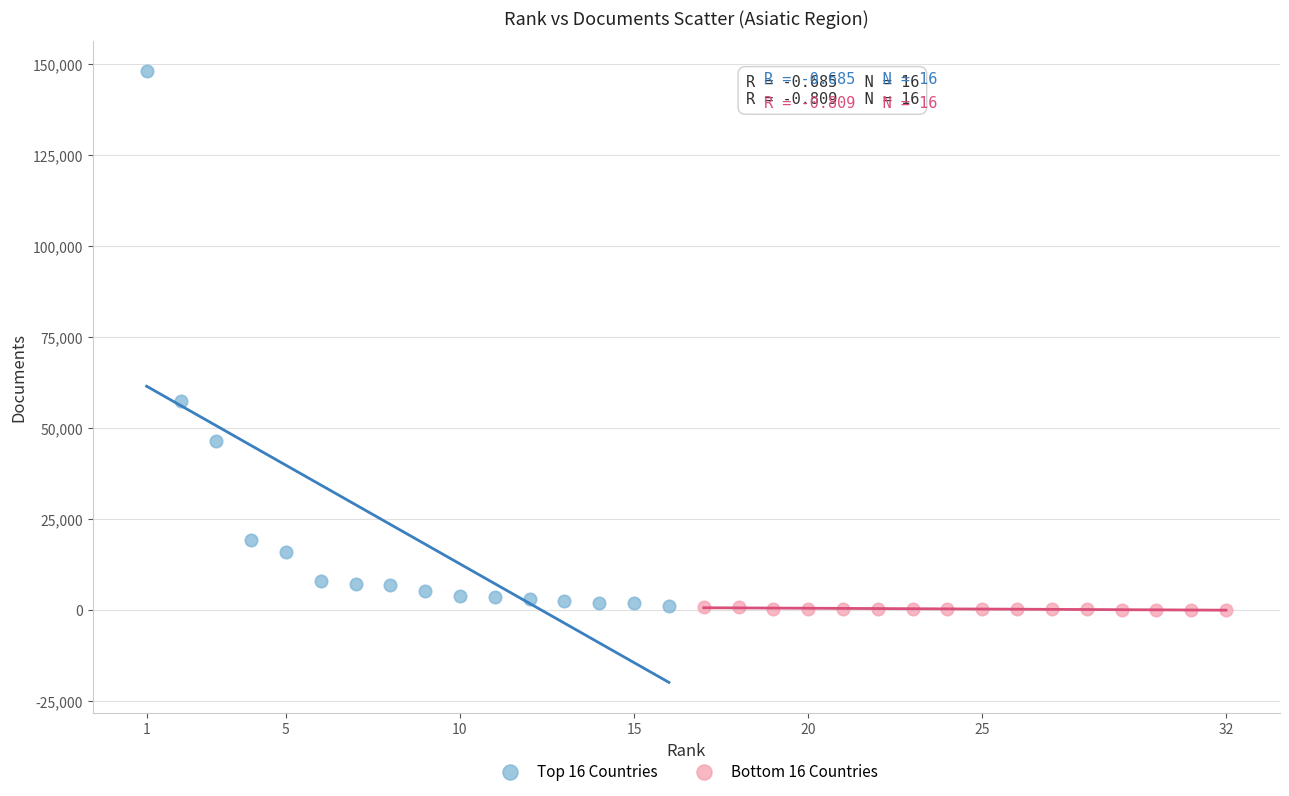

Which series reaches the maximum Y coordinate?

Top 16 Countries